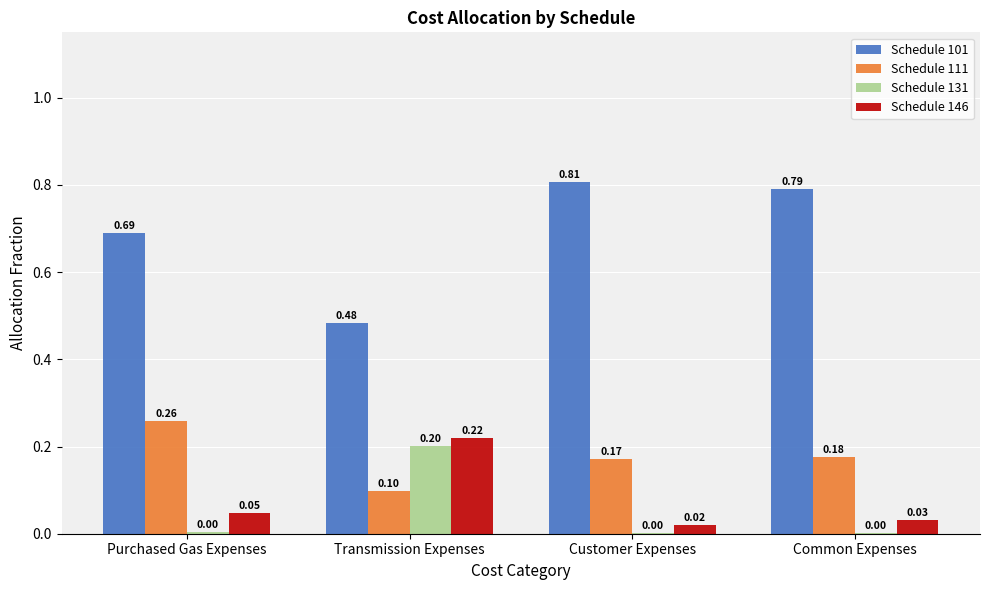

Which series has the largest total across all categories?

Schedule 101